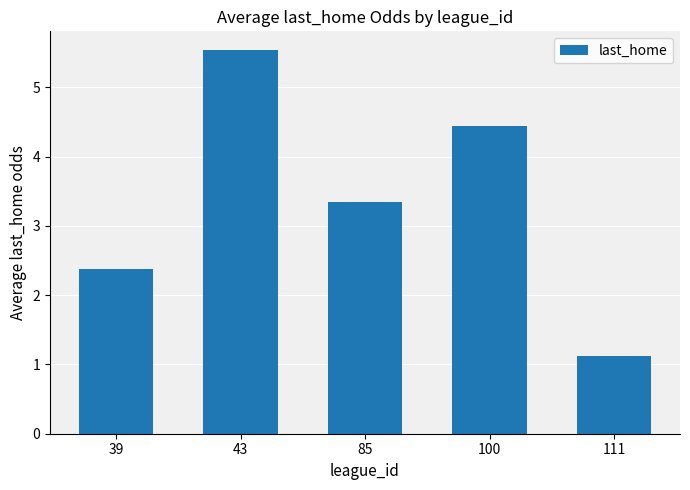

The value at 100 is 4.4. True or false?

True